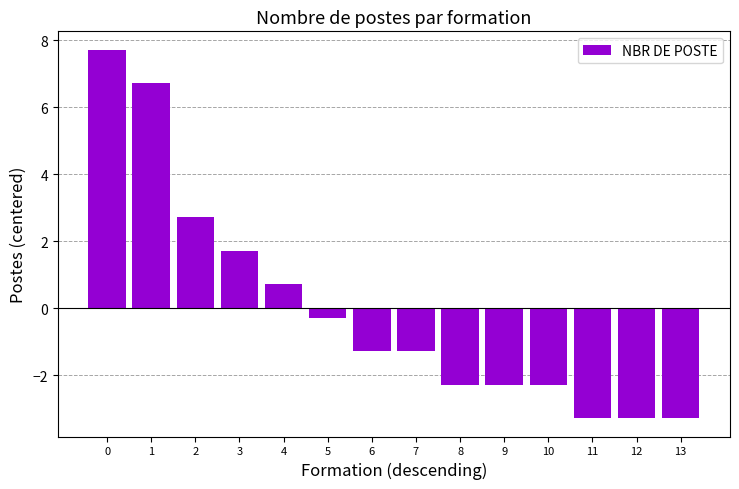

Where is the data nearest to the value 2?

3